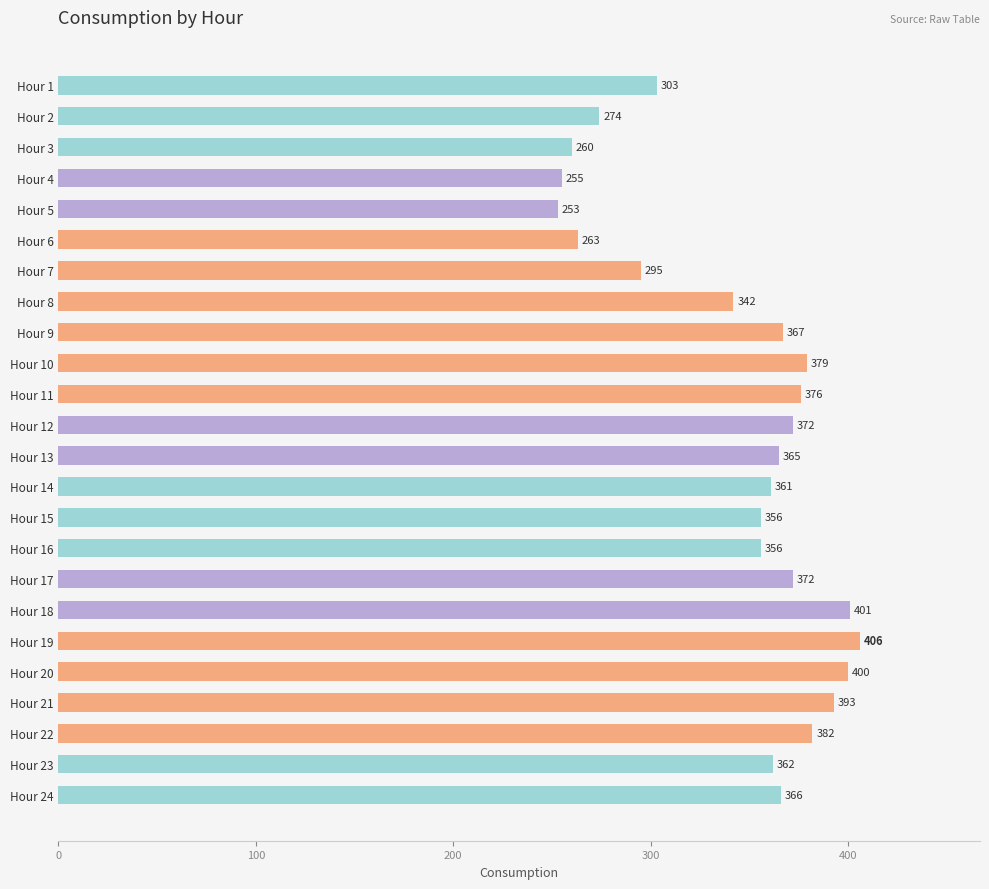

What is the average value?

344